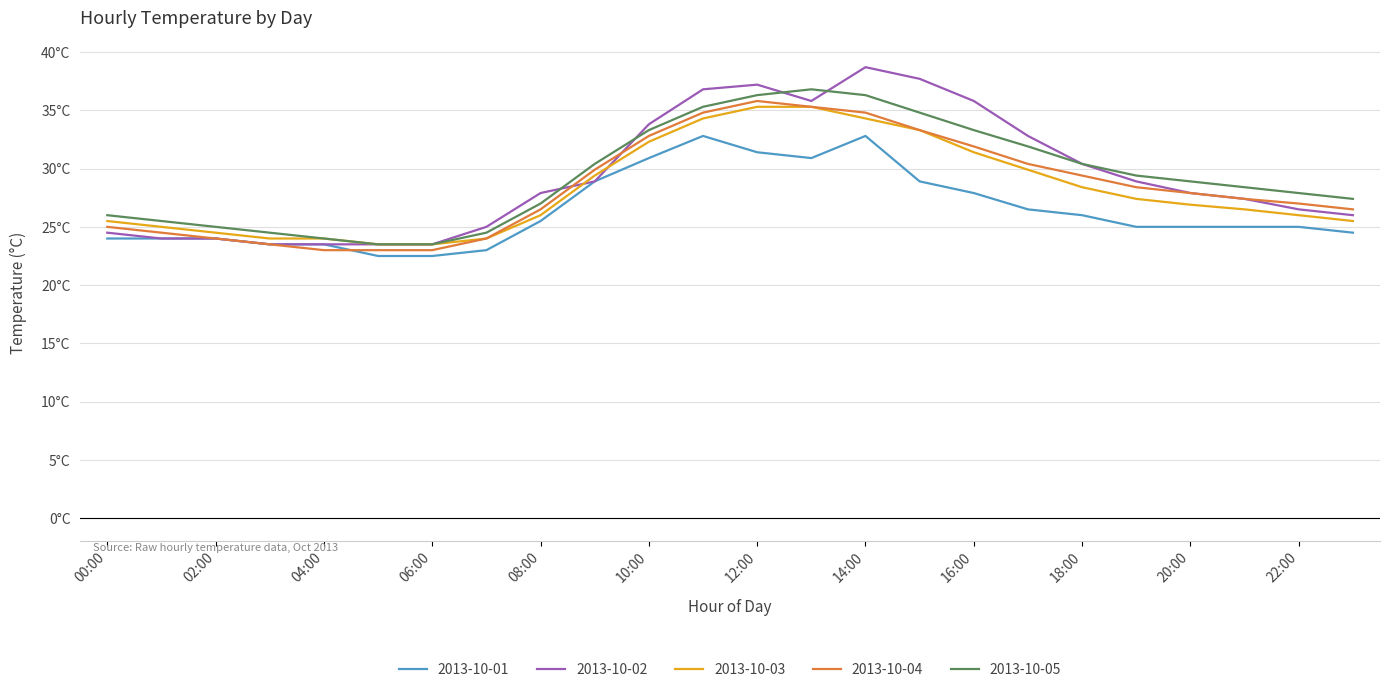

Rank the series by their maximum value, from lowest to highest.

2013-10-01, 2013-10-03, 2013-10-04, 2013-10-05, 2013-10-02